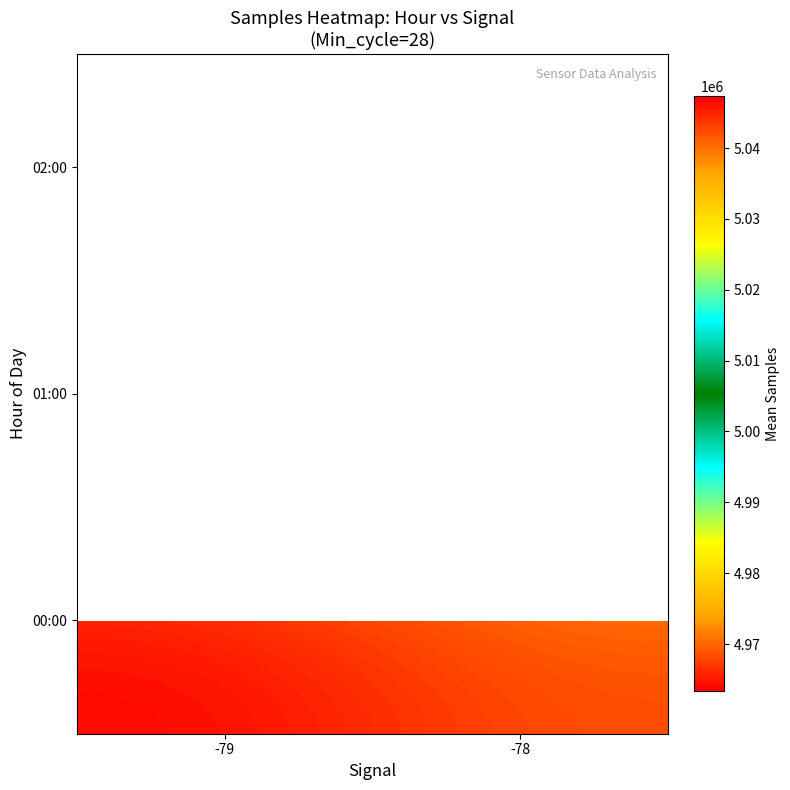

What is the minimum value shown in the chart?

4963347.7